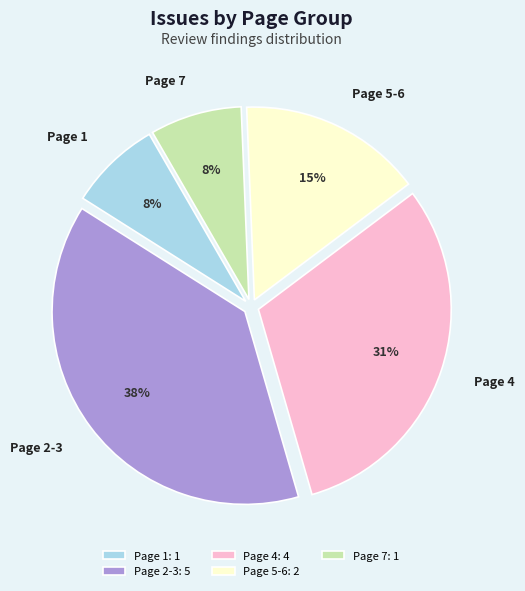

How many segments does this pie chart have?

5